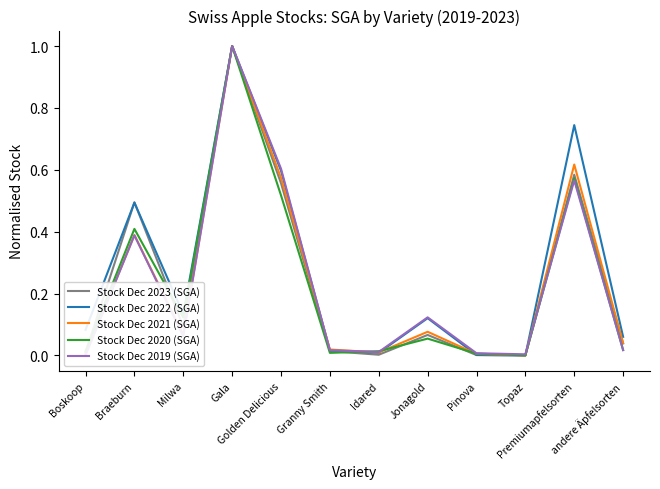

At how many categories does at least one series exceed 0?

12